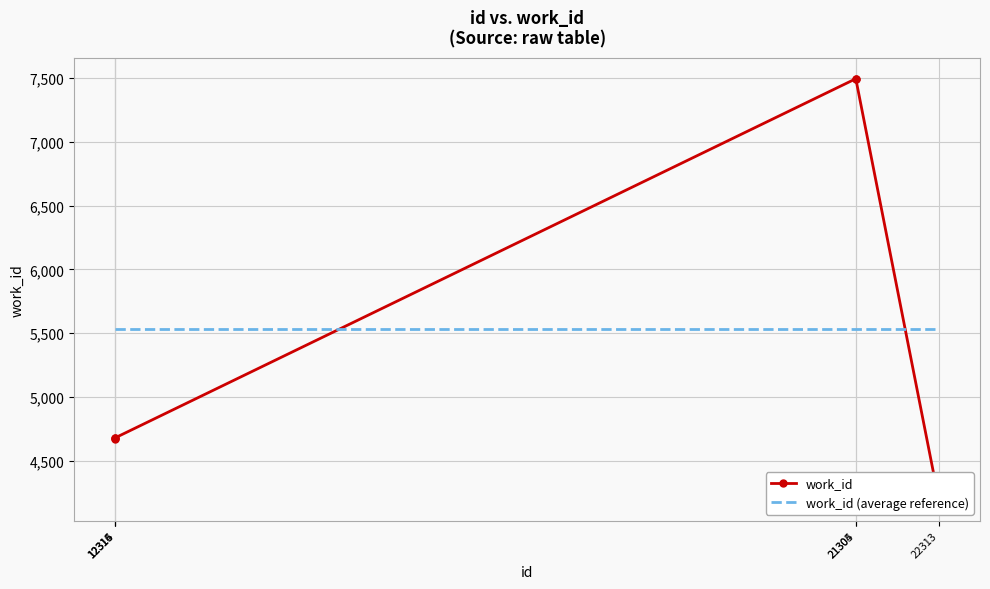

Reading left to right, what are all the values shown in this chart?

work_id: 4680.0	4669.0	4680.0	7495.0	7495.0	4193.0
work_id (average reference): 5535.3	5535.3	5535.3	5535.3	5535.3	5535.3